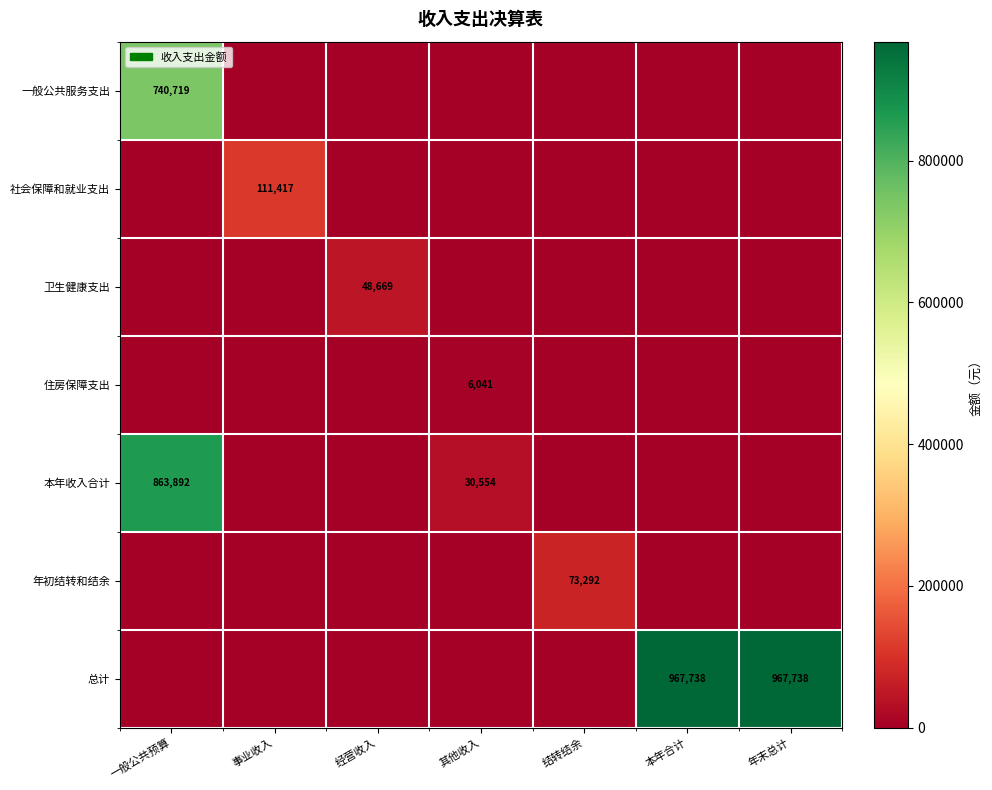

True or false: 总计 has a value of 967738 at 年末总计.

True